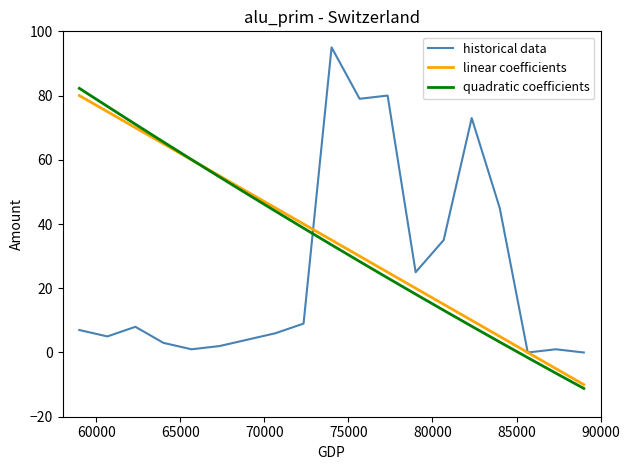

After their last crossing, which series has the higher values: historical data or quadratic coefficients?

historical data